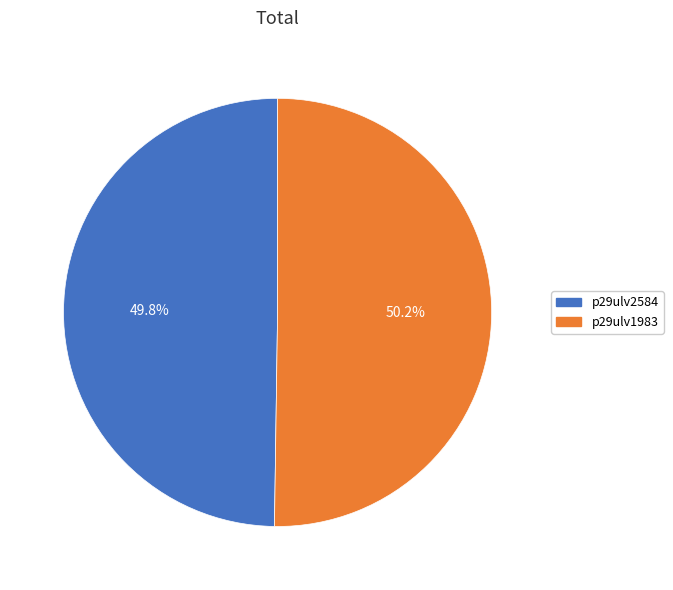

To the nearest percent, what percentage of the pie is p29ulv2584?

50%